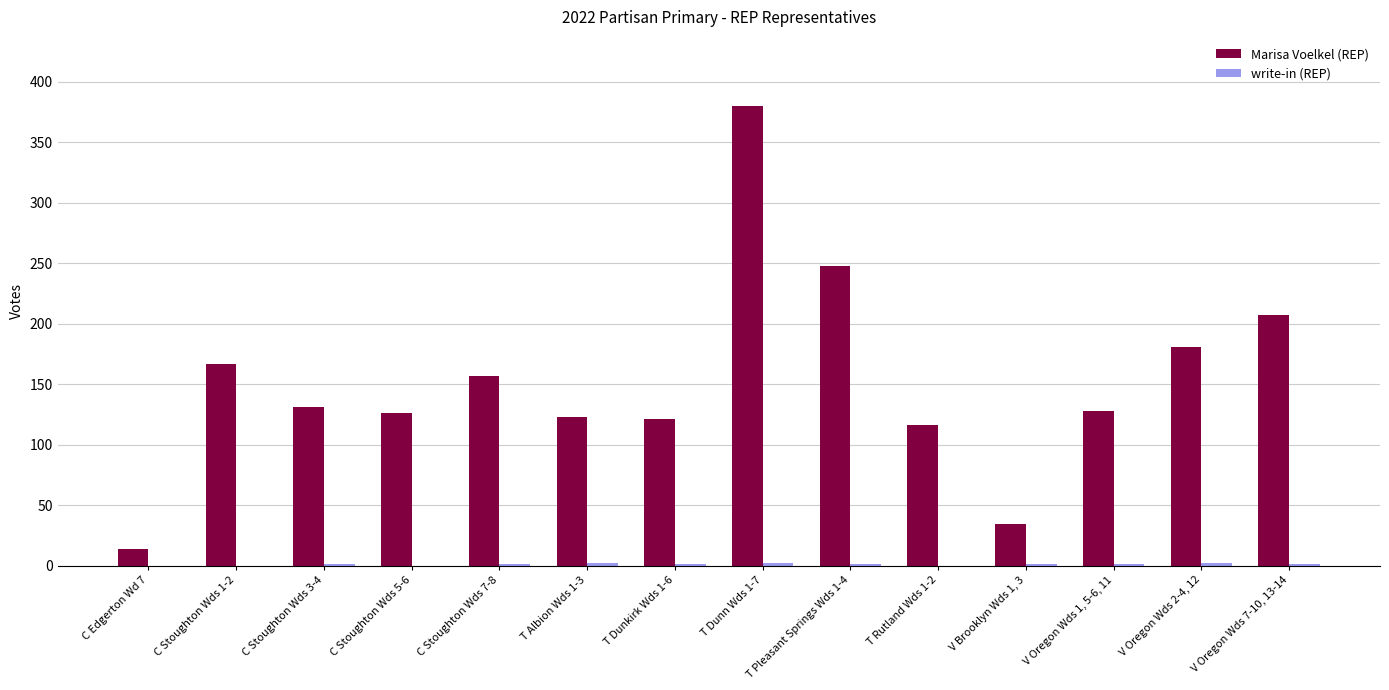

The Marisa Voelkel (REP) series shows 52 at T Albion Wds 1-3. True or false?

False